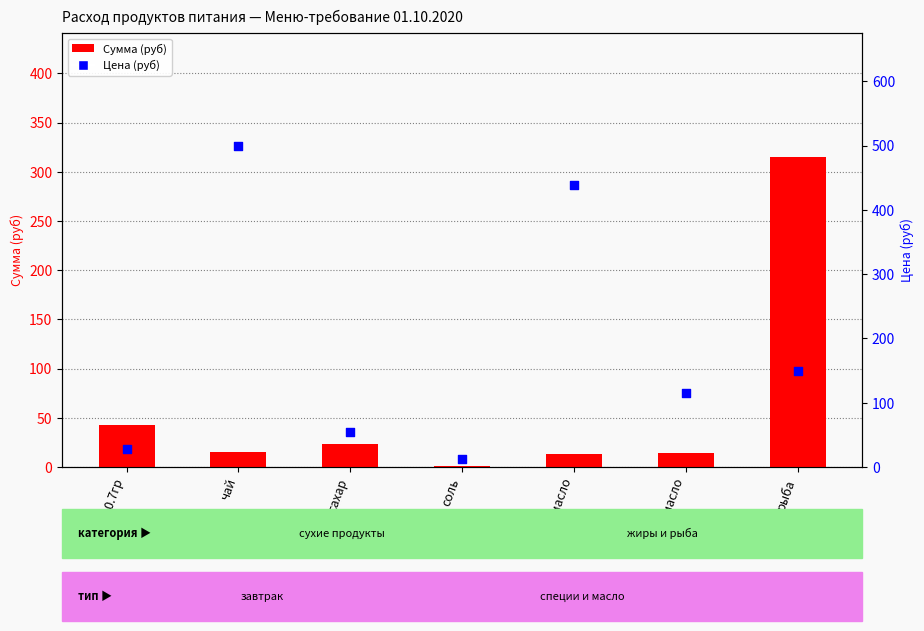

Is the value of Цена (руб) at чай greater than the value of Сумма (руб) at хлеб 0.7гр?

Yes